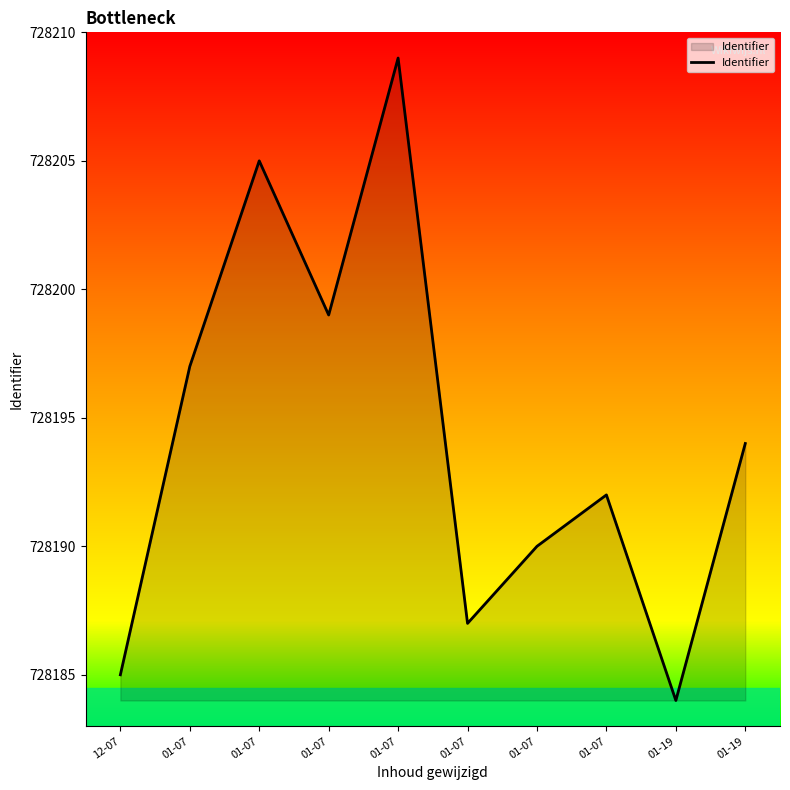

Does the chart have visible grid lines?

No